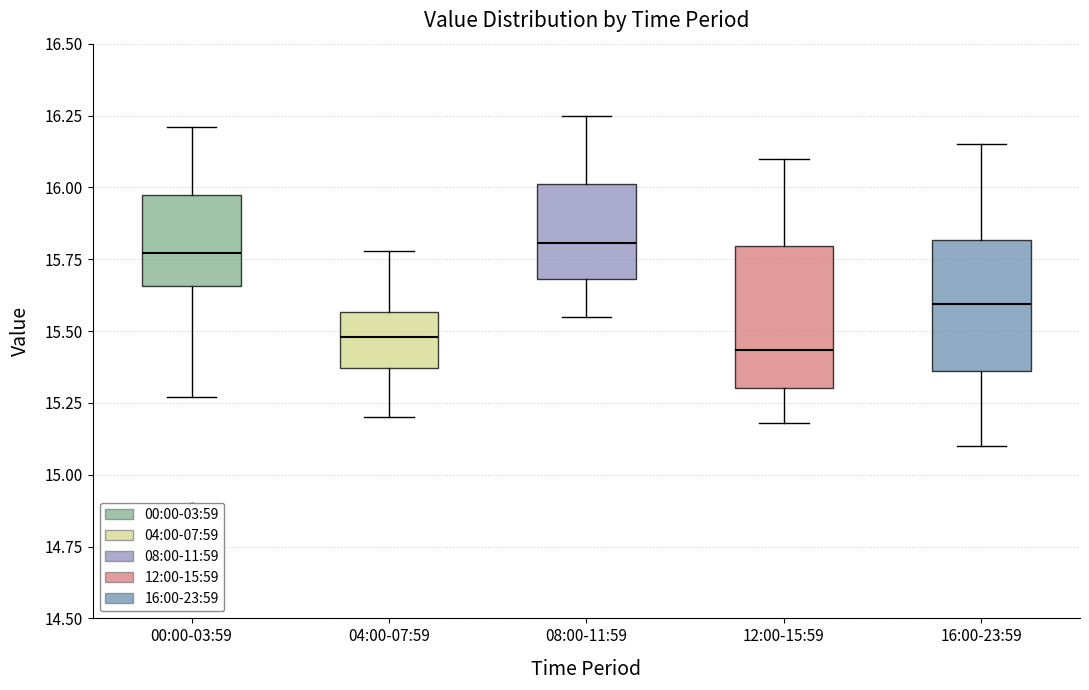

Reading left to right, transcribe this box plot: for each box, give where its median line is, the range the box spans, and where its two whiskers end, as read against the y-axis. The values are not printed on the chart, so give them approximately, as read against the axis.

00:00-03:59: median 15.75, box 15.65 to 15.95, whiskers 15.25 to 16.20
04:00-07:59: median 15.50, box 15.35 to 15.55, whiskers 15.20 to 15.80
08:00-11:59: median 15.80, box 15.70 to 16.00, whiskers 15.55 to 16.25
12:00-15:59: median 15.45, box 15.30 to 15.80, whiskers 15.20 to 16.10
16:00-23:59: median 15.60, box 15.35 to 15.80, whiskers 15.10 to 16.15